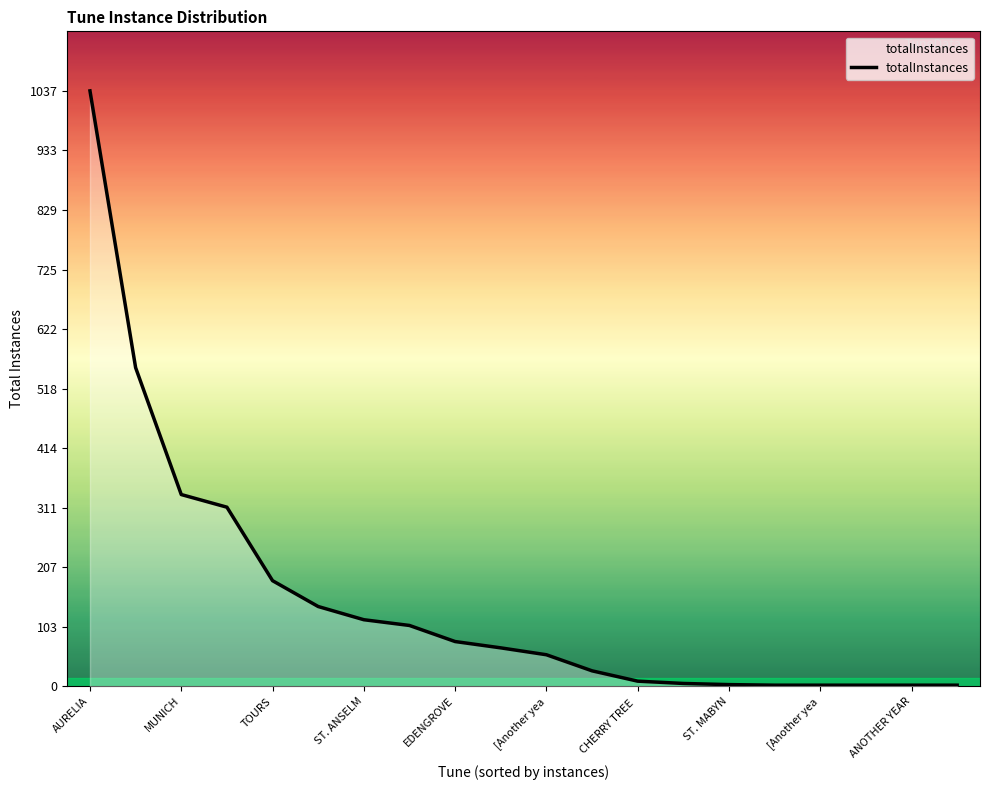

What is the difference between the maximum and minimum values?

1035